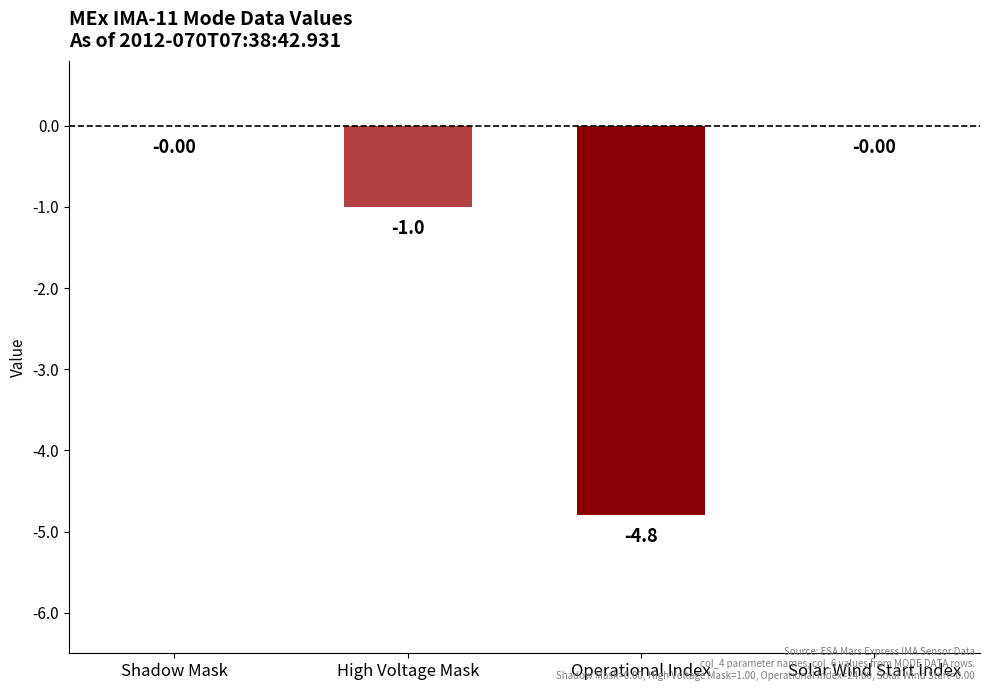

Between Shadow Mask and Operational Index, which is larger?

Shadow Mask